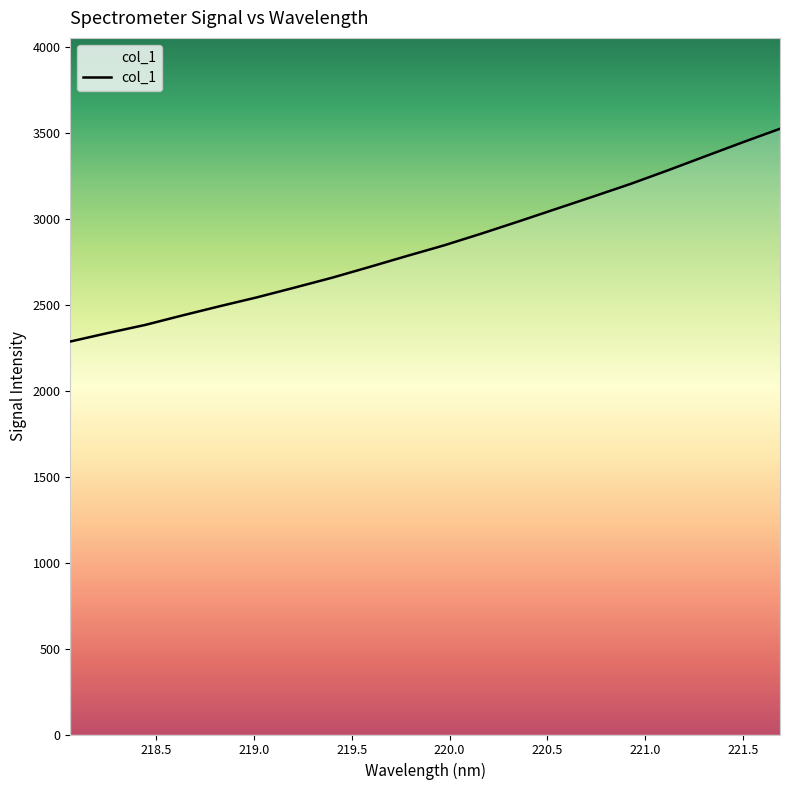

What is the difference between the maximum and minimum values?

1238.8